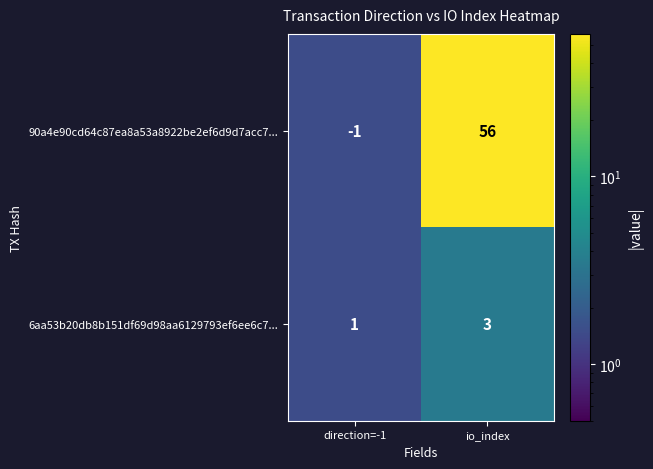

True or false: 6aa53b20db8b151df69d98aa6129793ef6ee6c7... has a value of 1 at io_index.

False